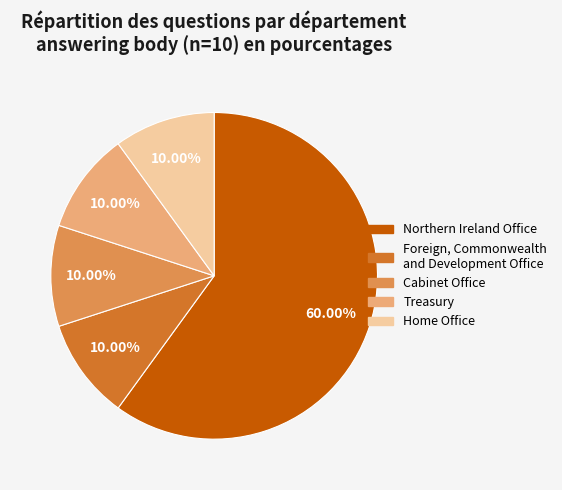

Which has a higher value, Northern Ireland Office or Cabinet Office?

Northern Ireland Office